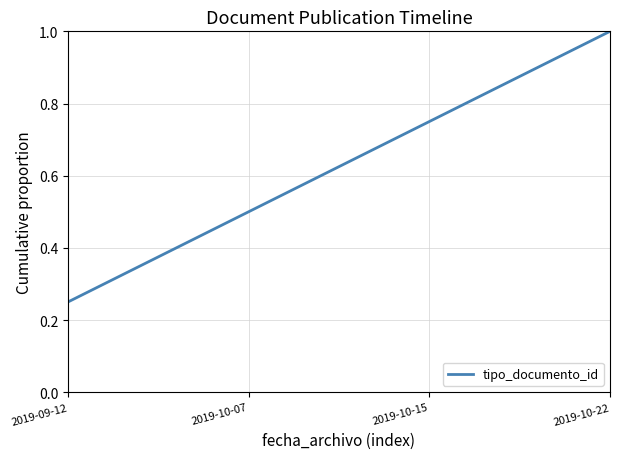

Between 2019-09-12 and 2019-10-15, which is larger?

2019-10-15